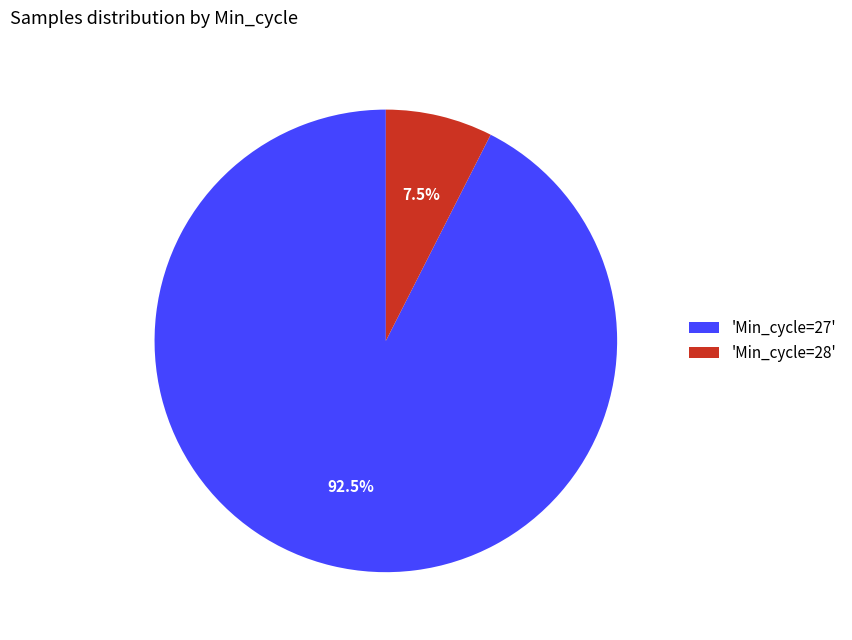

Rank the categories by value from lowest to highest.

'Min_cycle=28', 'Min_cycle=27'